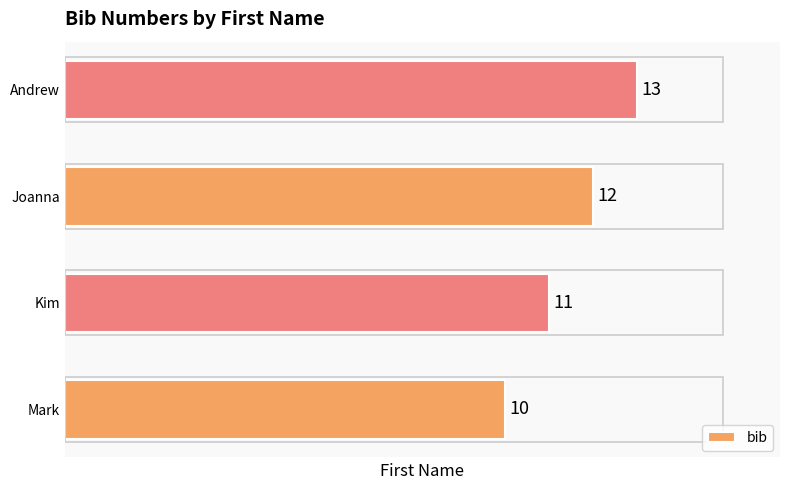

What is the difference between the maximum and minimum values?

3